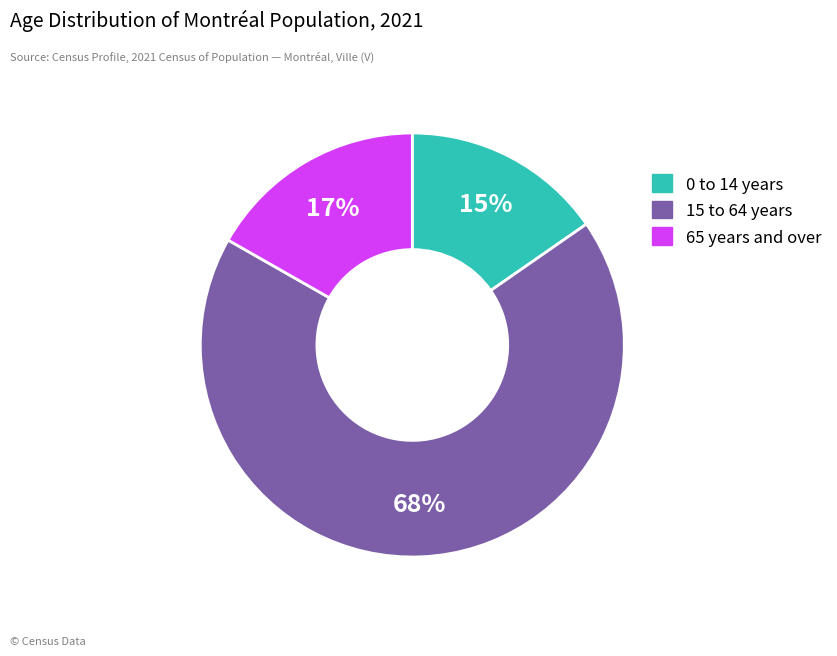

The 15 to 64 years slice represents 60% of the pie. True or false?

False